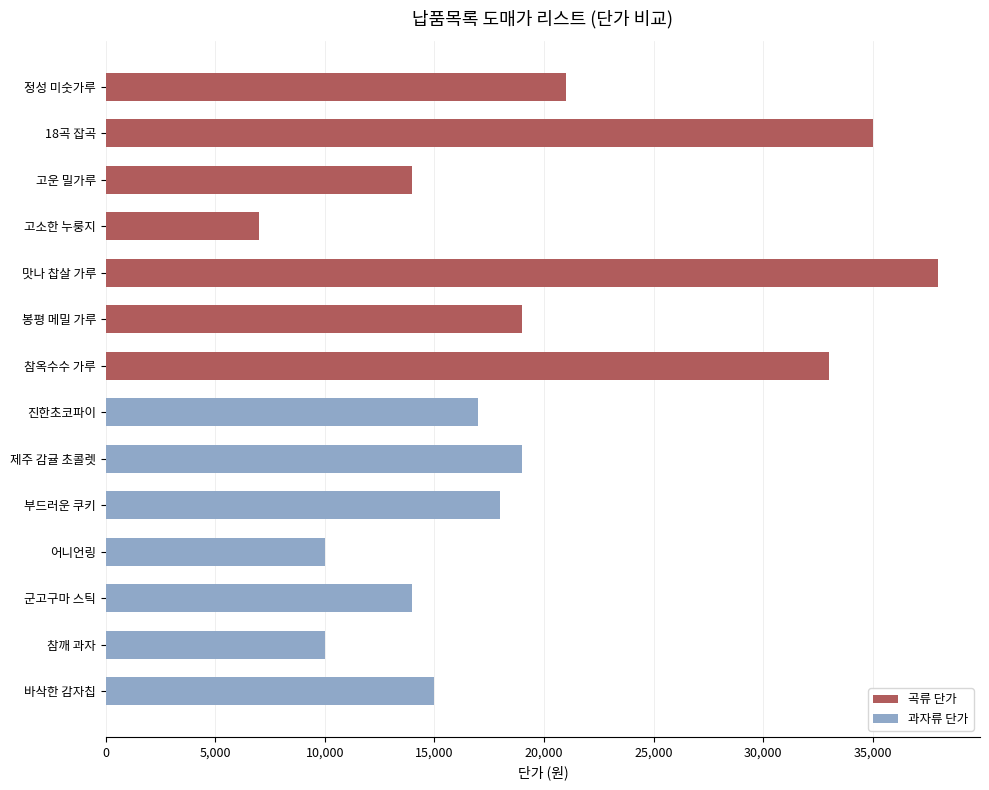

What is the difference between the second highest and minimum values in the 곡류 단가 series?

28000